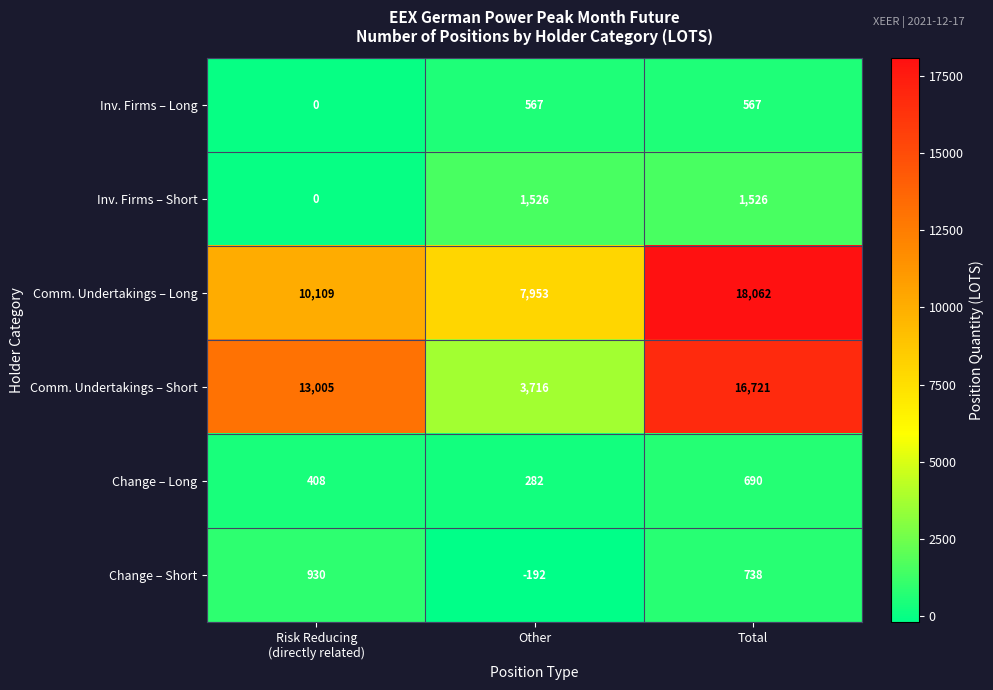

List the series in order of their peak value, highest first.

Comm. Undertakings – Long, Comm. Undertakings – Short, Inv. Firms – Short, Change – Short, Change – Long, Inv. Firms – Long